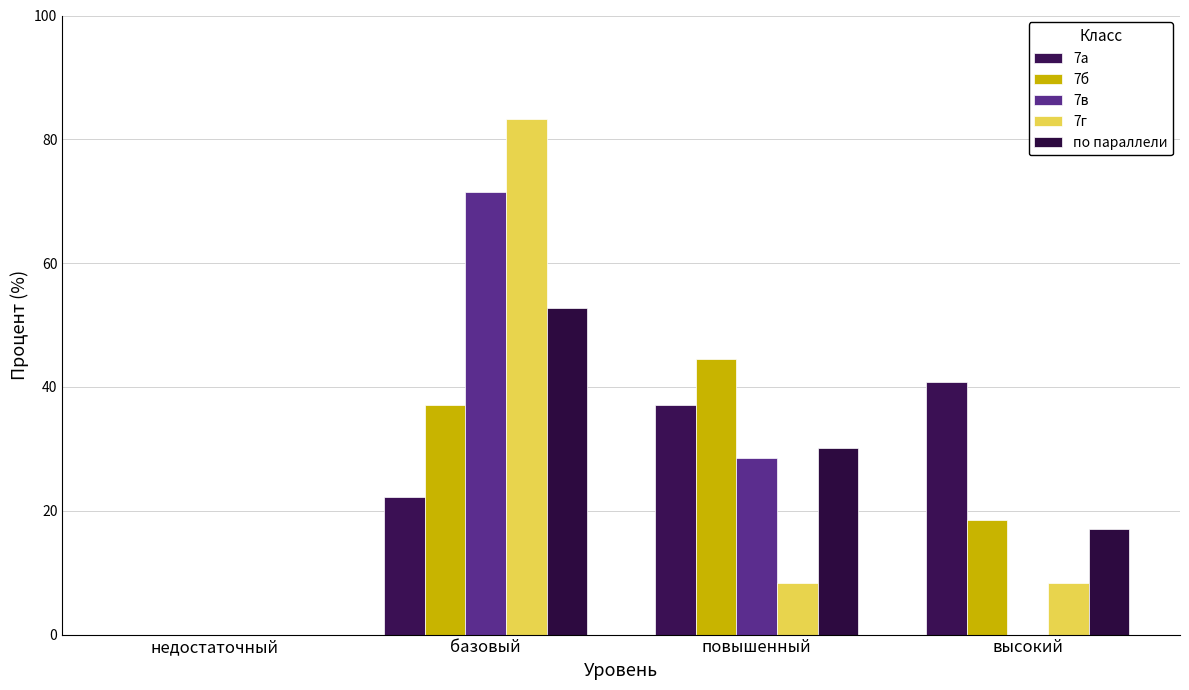

At how many categories does at least one series exceed 2?

3